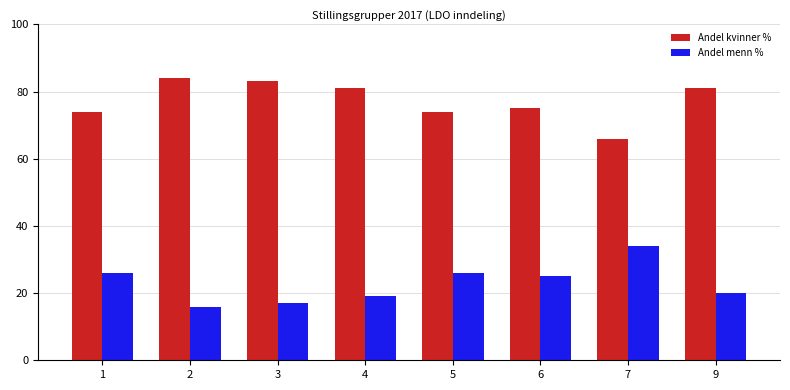

What is the spread (max minus min) of values at 6?

50